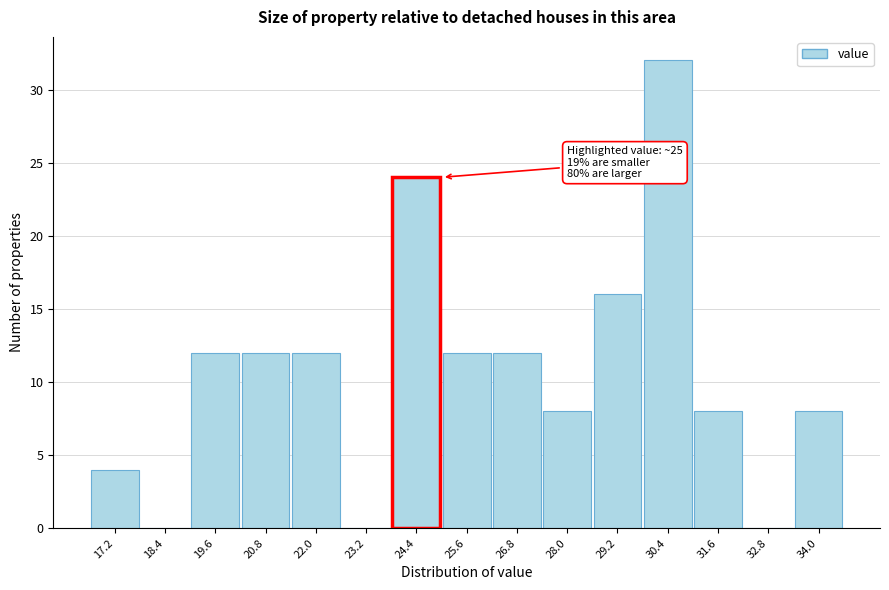

Over which range of the x-axis is the bar tallest?

29.8 to 31.0